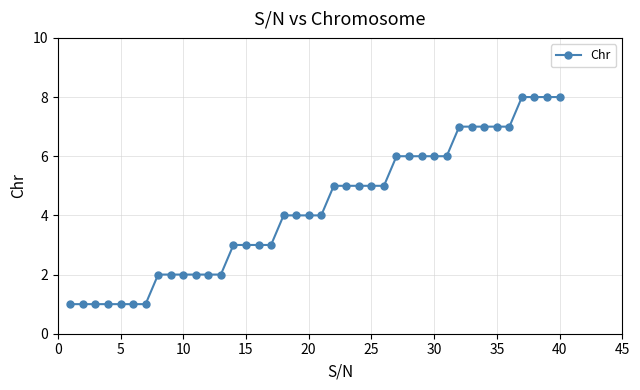

What is the difference between the maximum and minimum values?

7